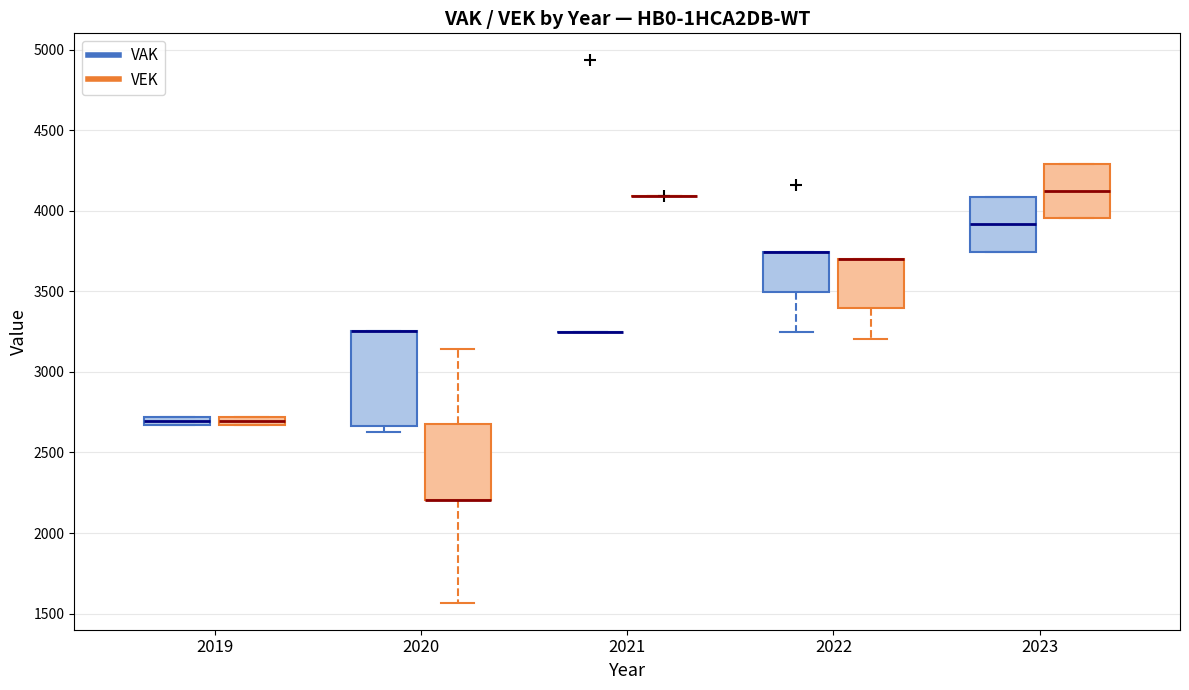

Comparing the boxes themselves (not the whiskers), which one is the tallest?

2020 (VAK)